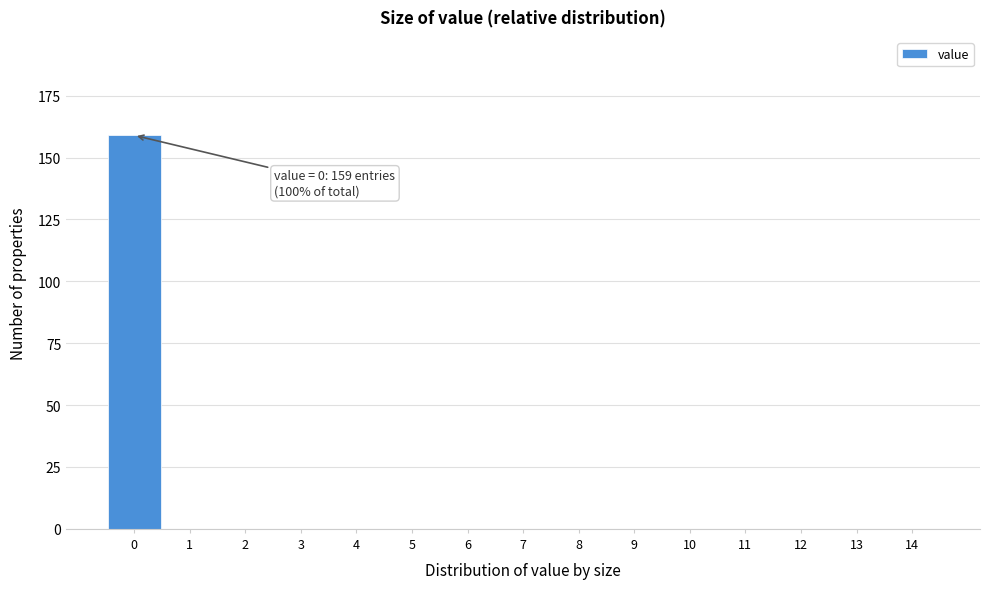

Reading right to left, what are all the values shown in this chart?

14=0	13=0	12=0	11=0	10=0	9=0	8=0	7=0	6=0	5=0	4=0	3=0	2=0	1=0	0=159